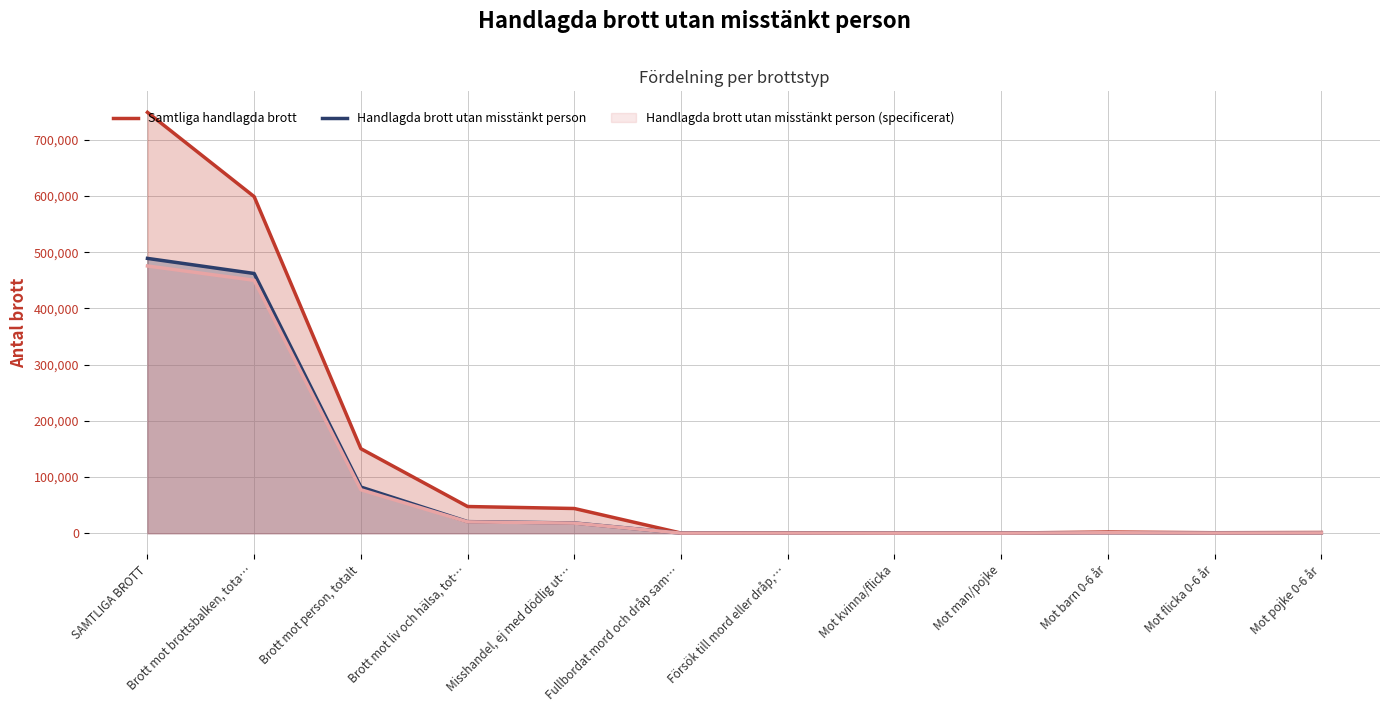

Does the chart have visible grid lines?

Yes